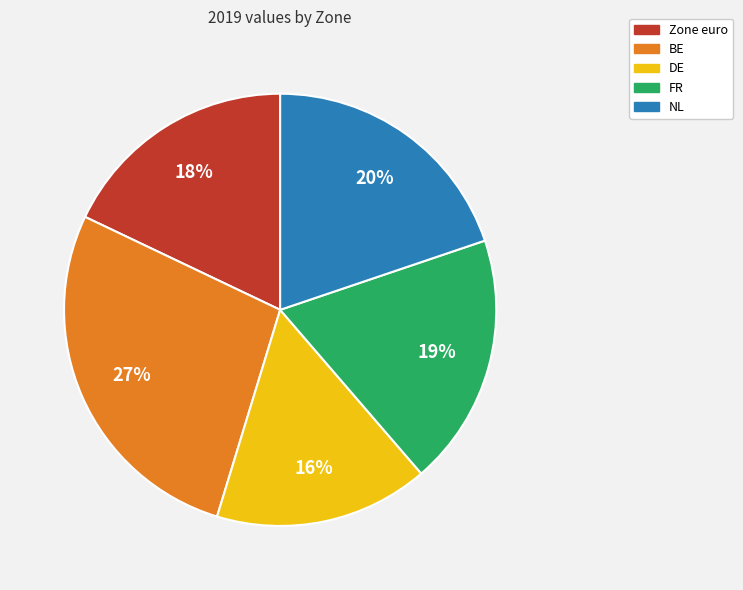

True or false: BE accounts for 16% of the total.

False